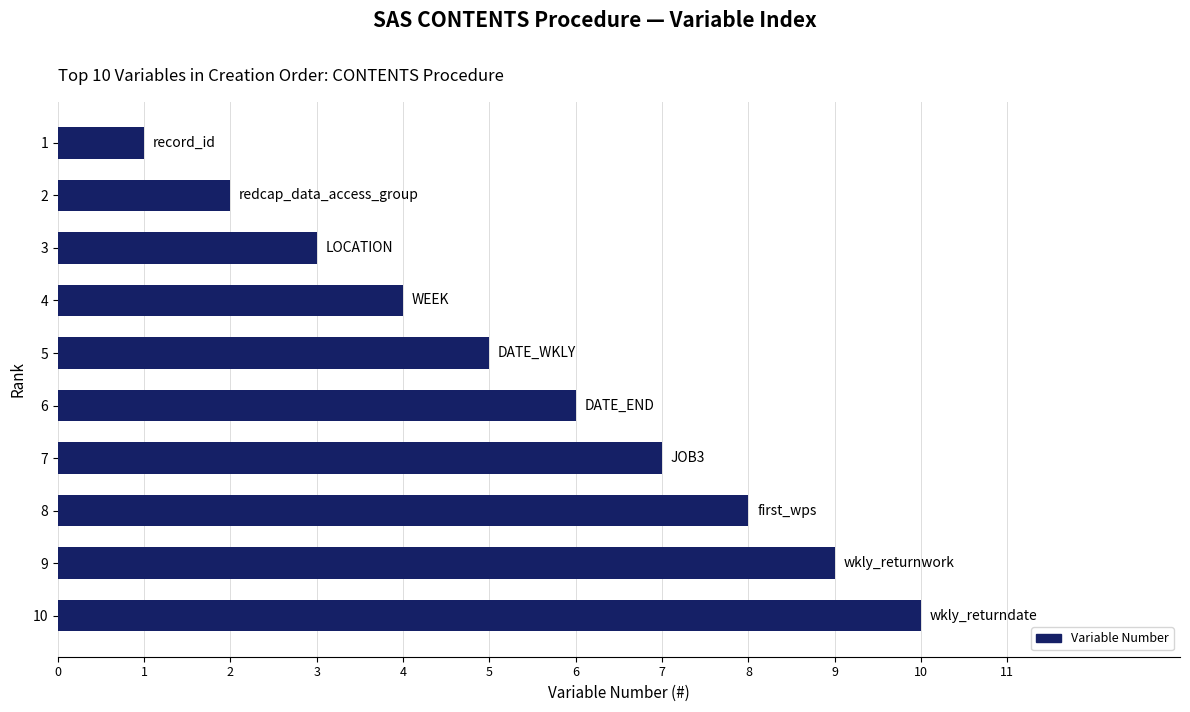

What is the difference between the values at 4 and 9?

5